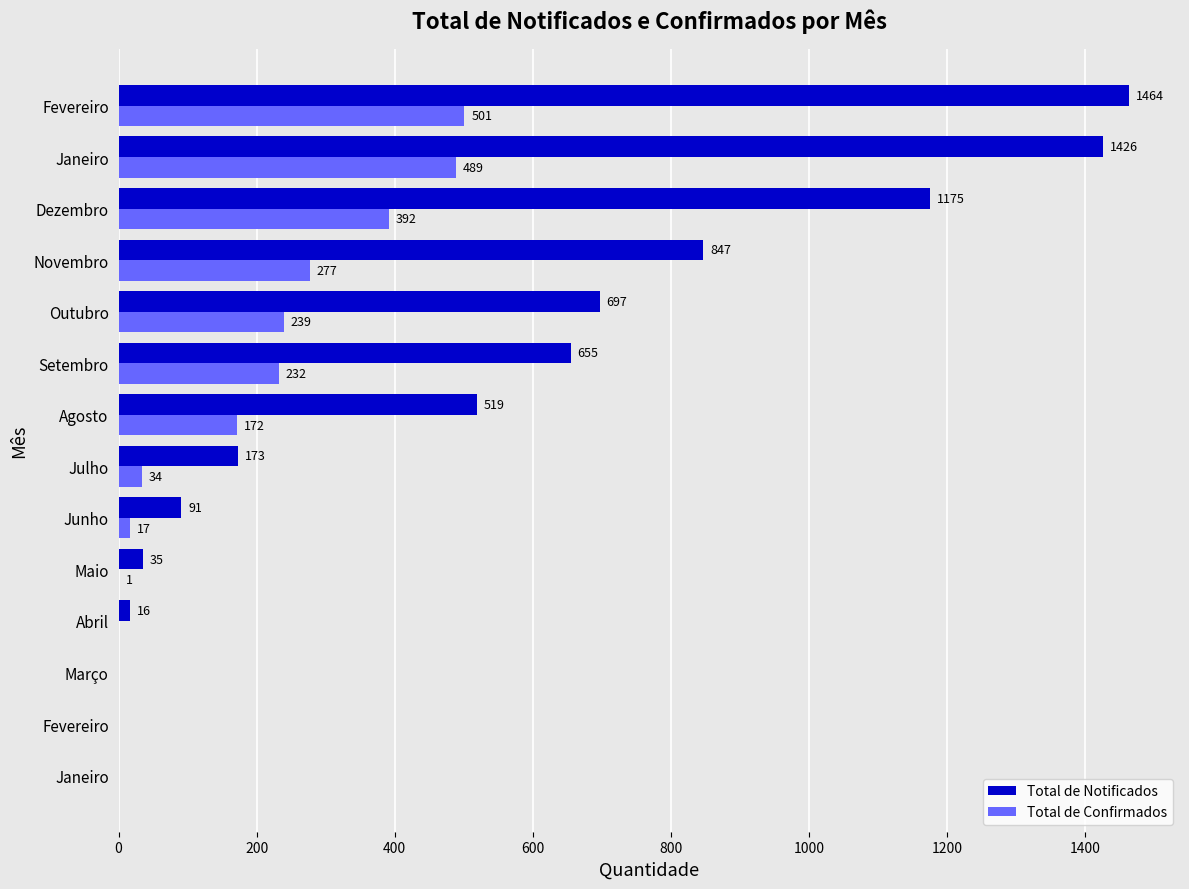

What are all the series names shown in the legend?

Total de Notificados, Total de Confirmados